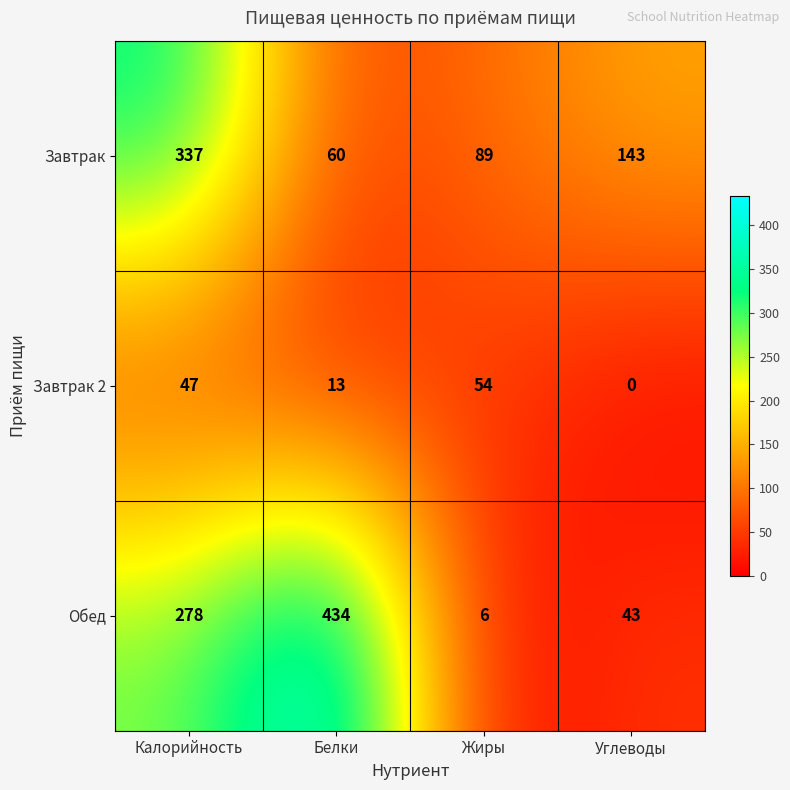

What is the difference between the Завтрак values at Белки and Жиры?

29